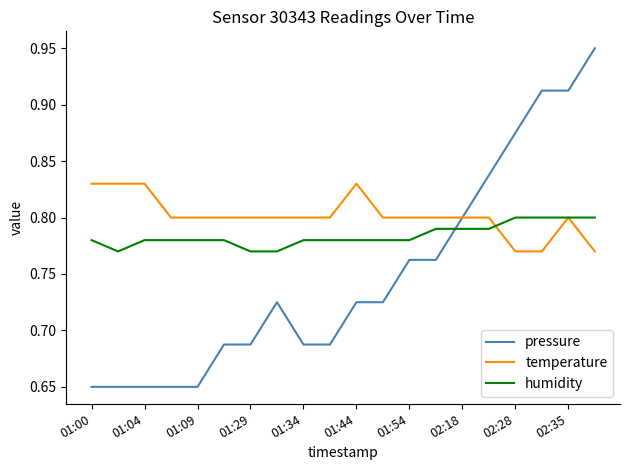

What is the sum of all humidity values?

15.7